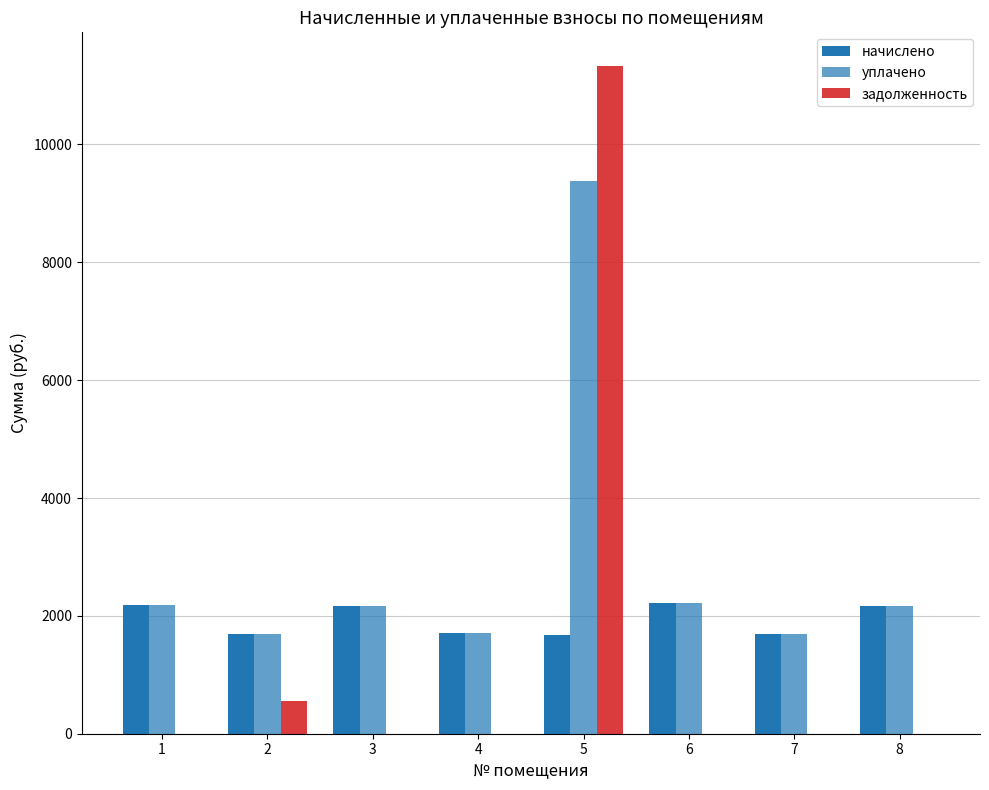

How many groups of bars are there?

8